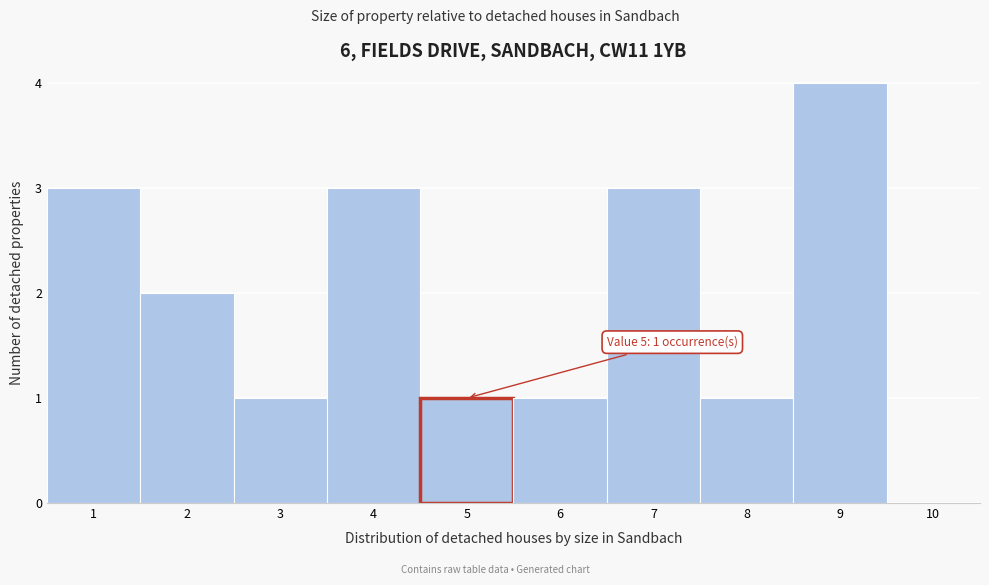

Which range on the x-axis has the tallest bar?

8.5 to 9.5